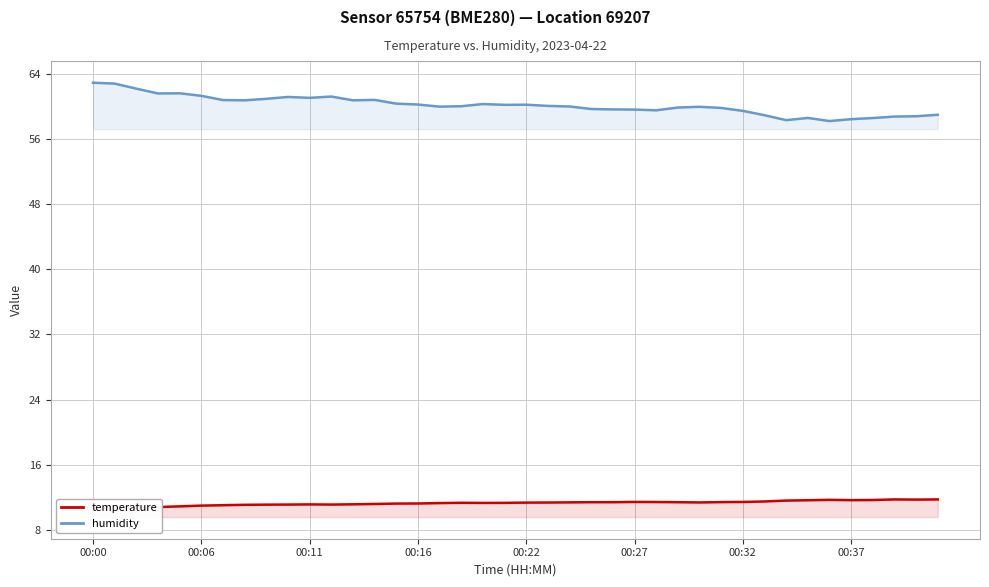

At which label does temperature reach its peak?

37